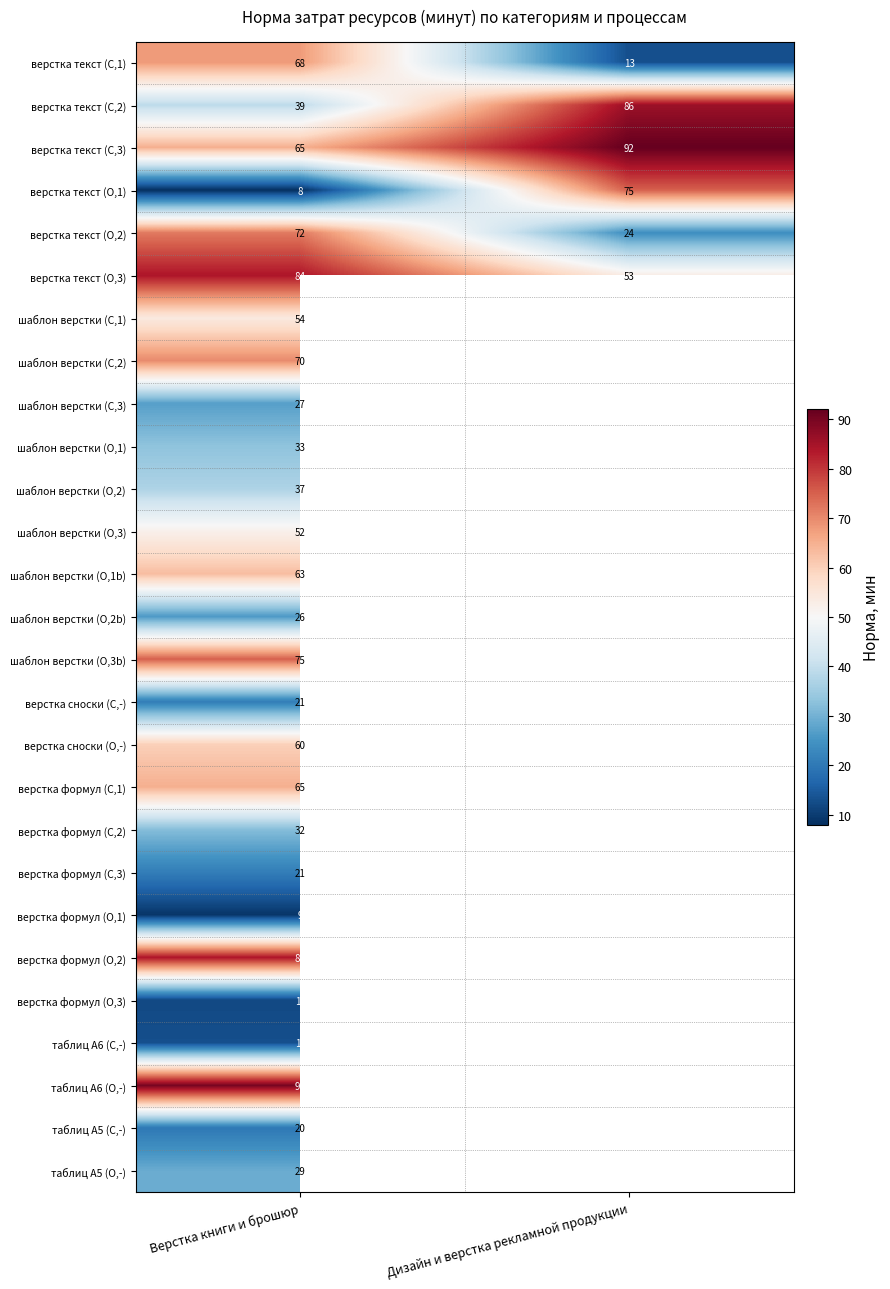

How many series are shown in this chart?

27